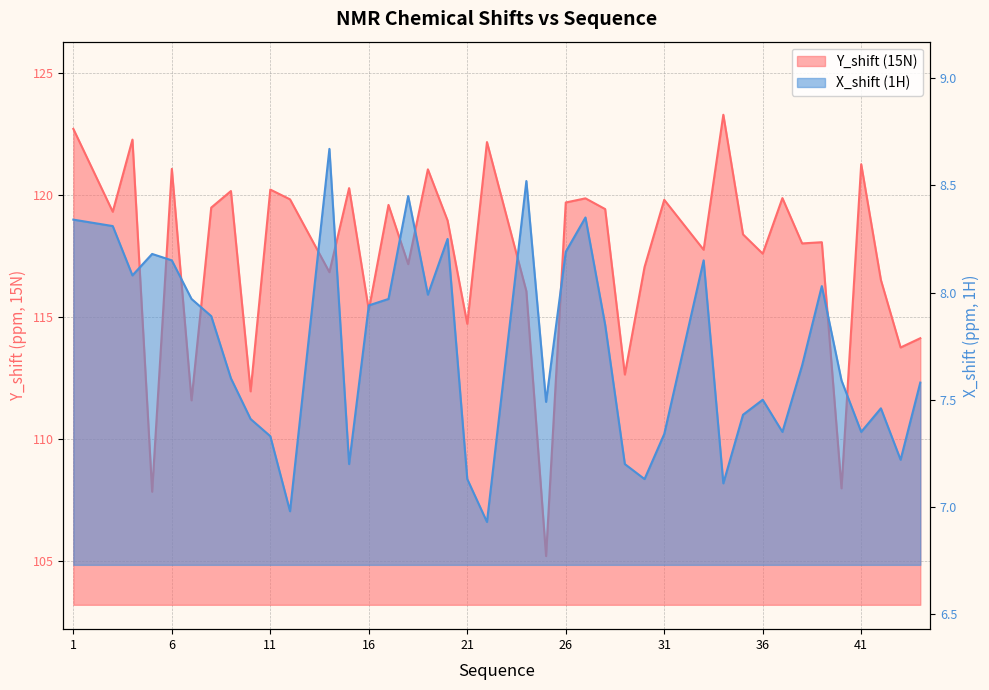

True or false: Y_shift has more than 0 interior local peaks.

True